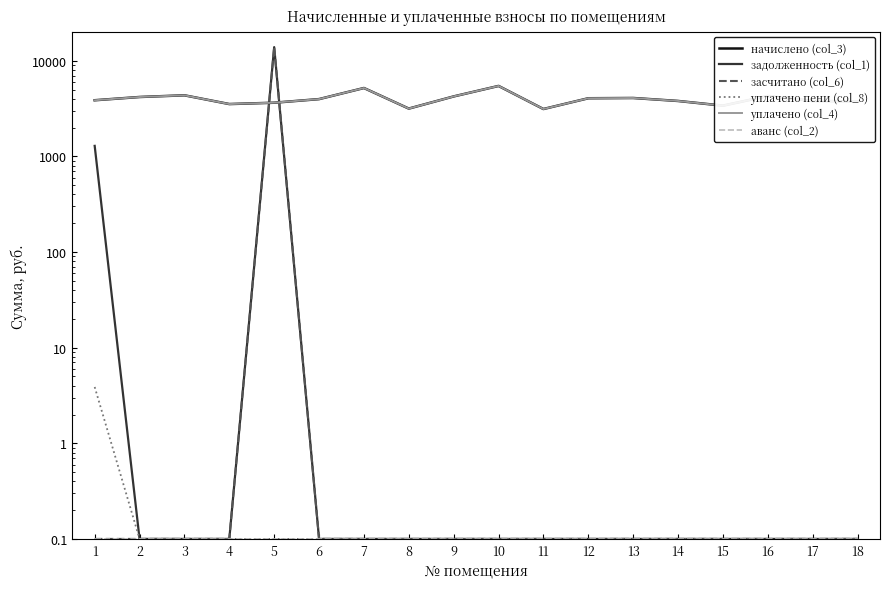

Which series has the widest spread of values?

задолженность (col_1)